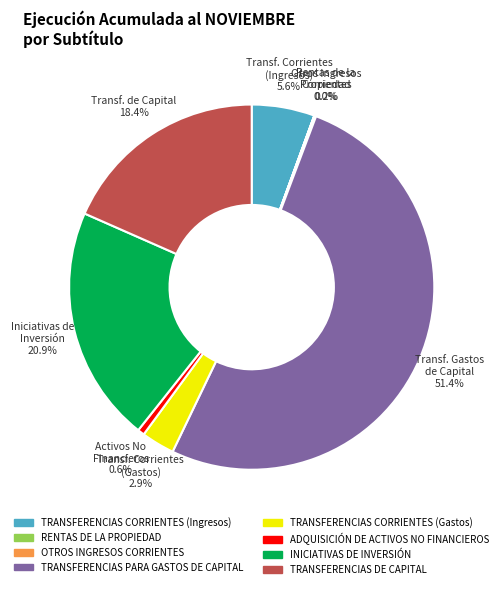

What is the largest slice in the pie chart?

TRANSFERENCIAS PARA GASTOS DE CAPITAL